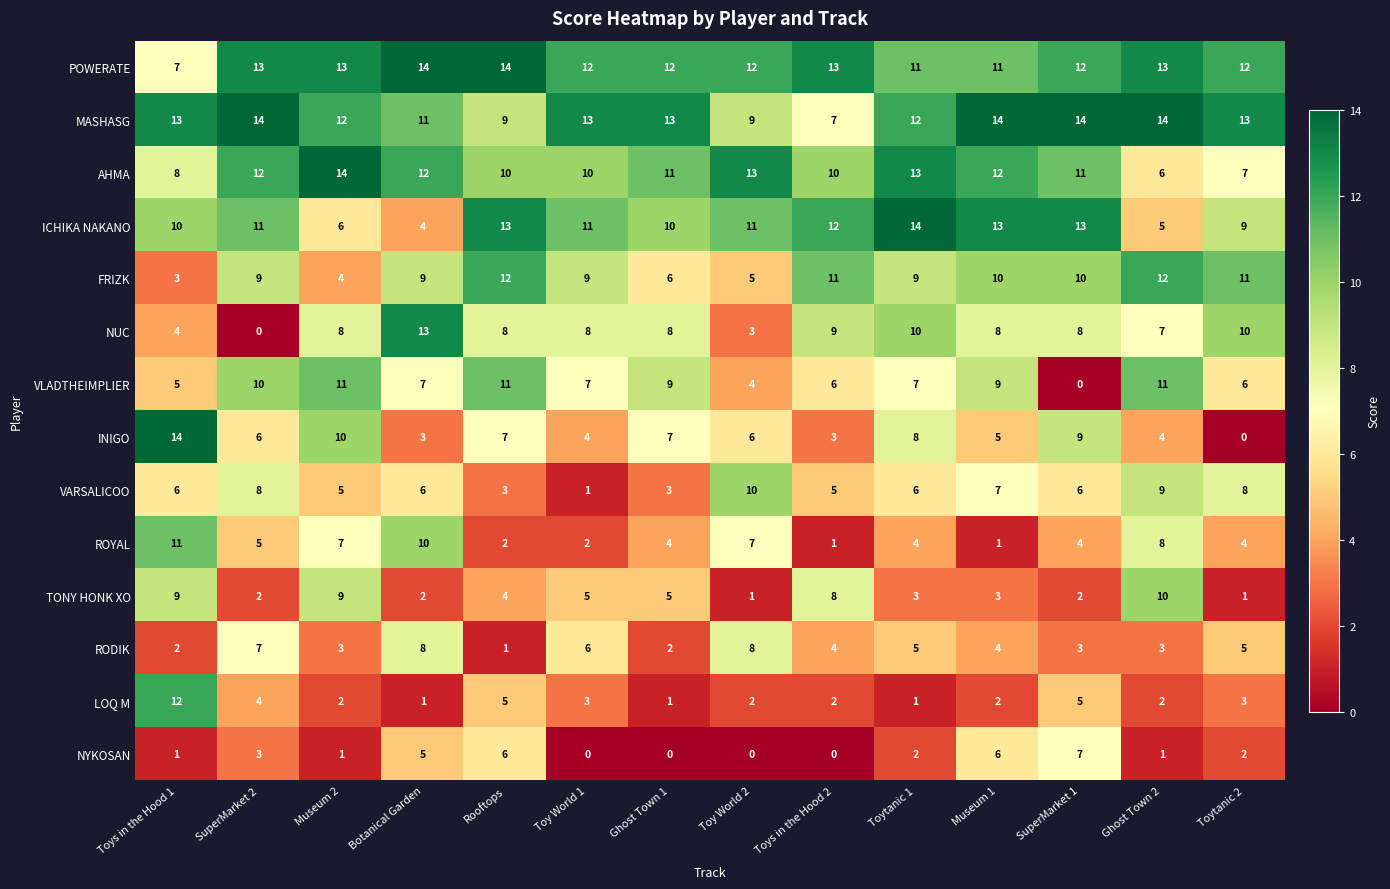

What is the average value of the VARSALICOO series?

6